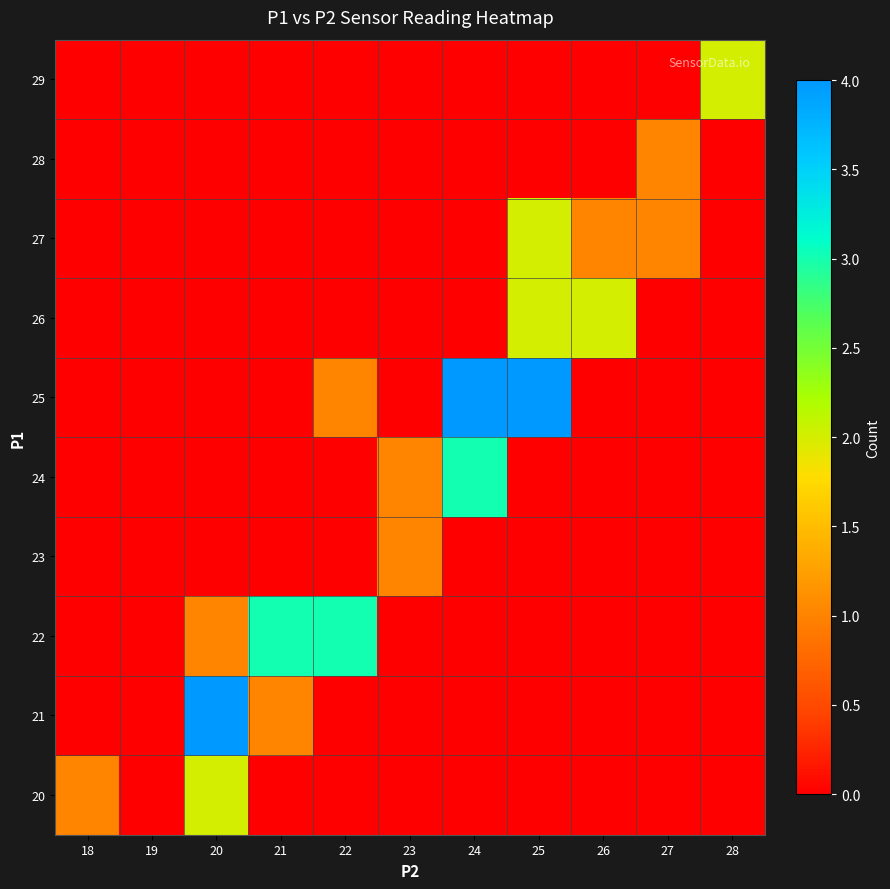

What is the total value across all series at 24?

7